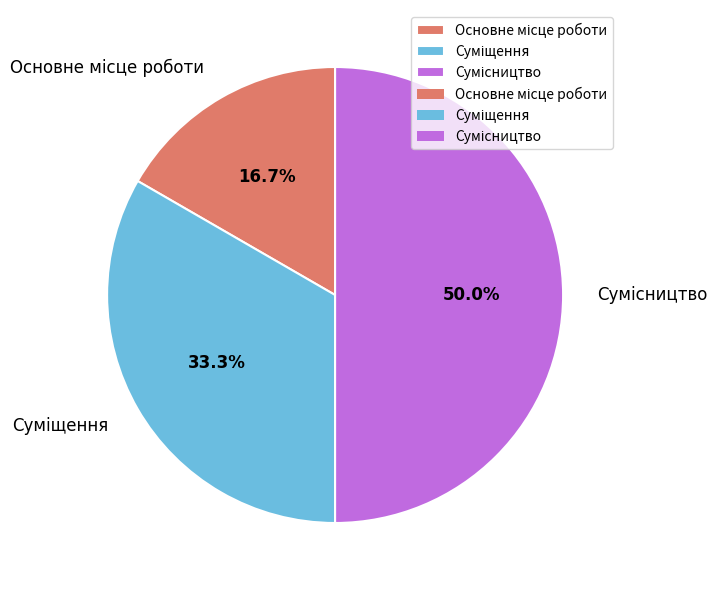

What percentage is the Основне місце роботи slice, to the nearest percent?

17%